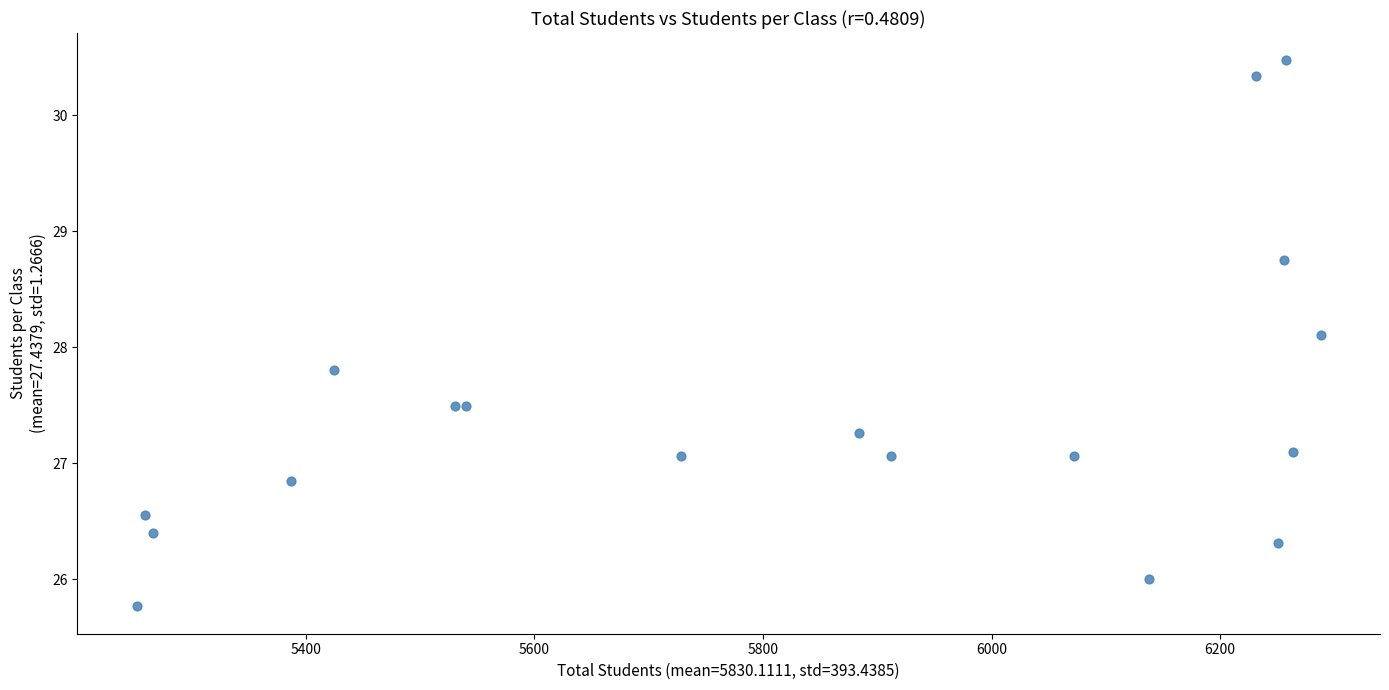

What Y value in the scatter plot is closest to 28?

28.1